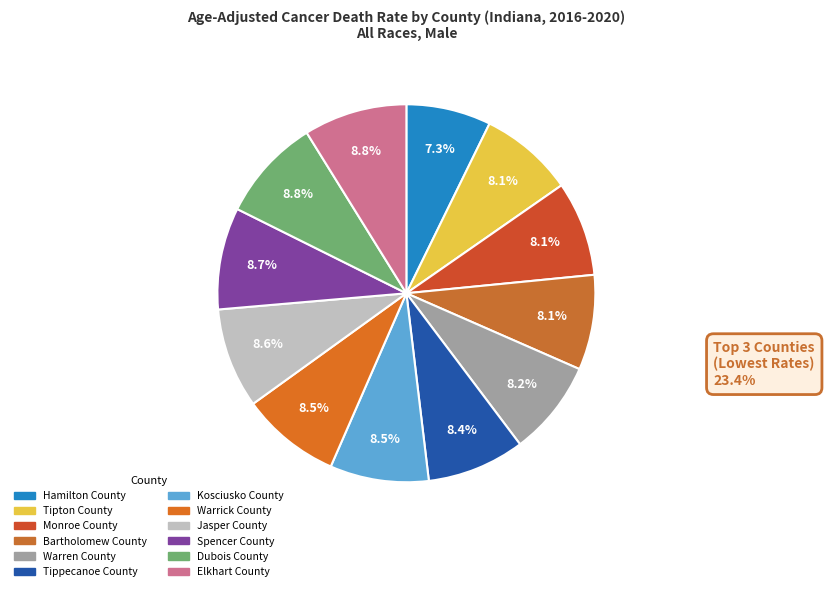

What is the smallest slice in the pie chart?

Hamilton County